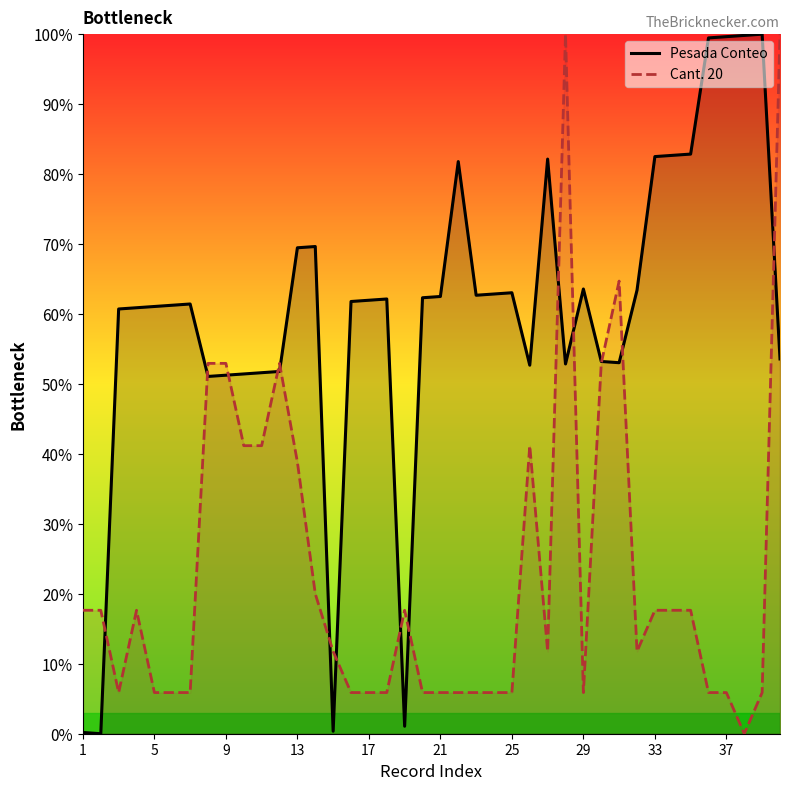

Is it true that Pesada Conteo equals 50.3 at 37?

False